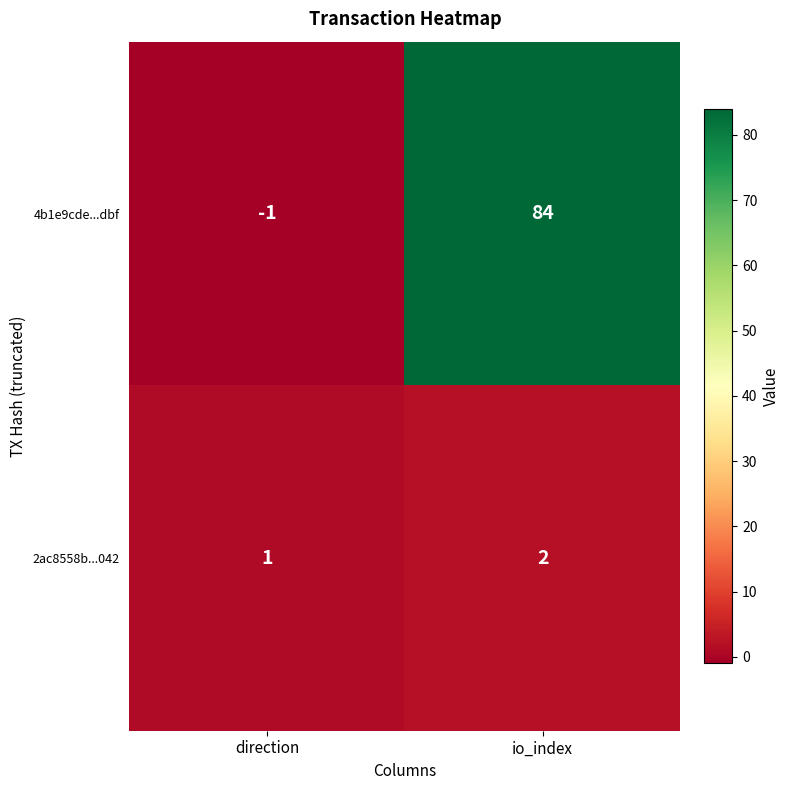

At which label is 4b1e9cde...dbf closest to 41?

direction